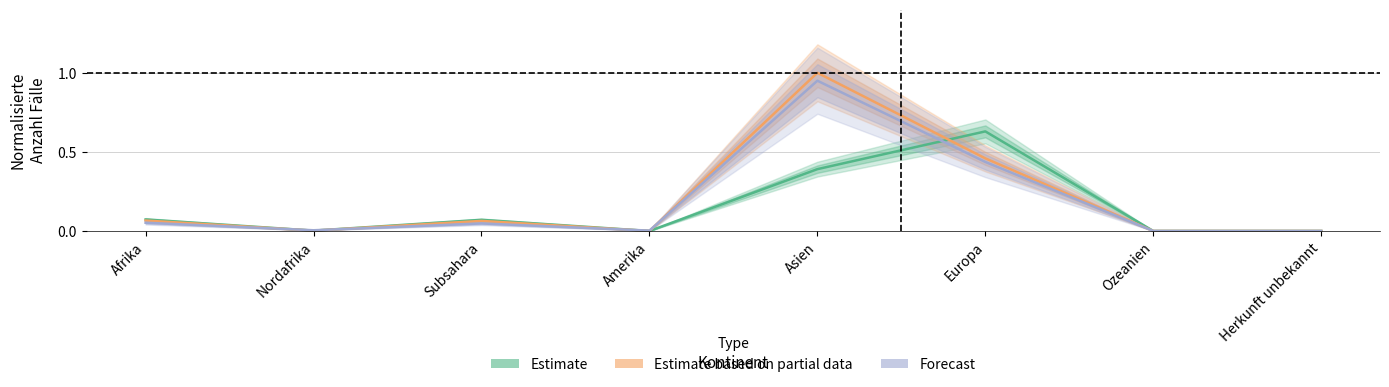

Count the number of categories in the chart.

8